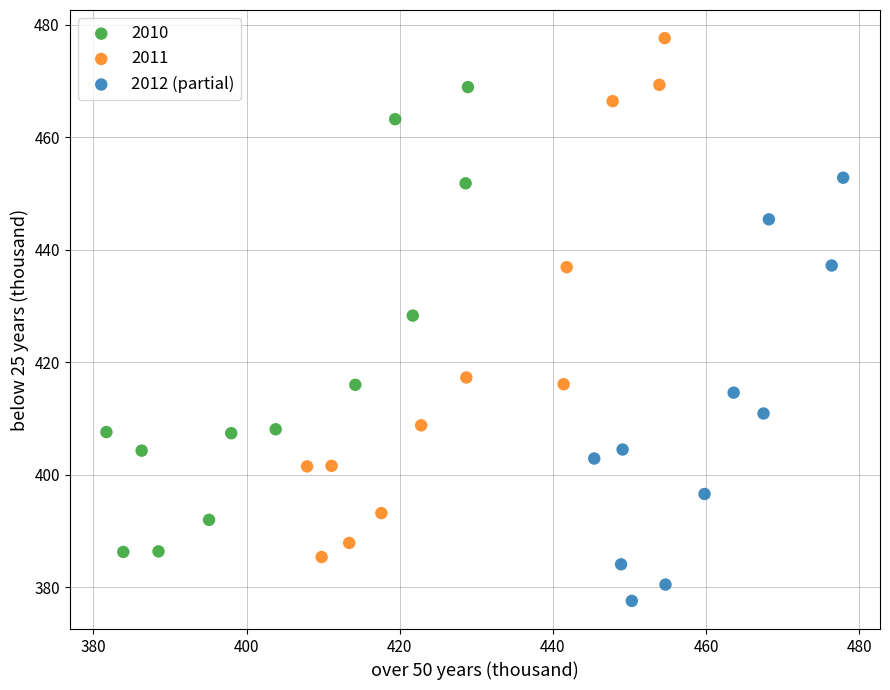

Which series has the largest Y range (max minus min)?

2011